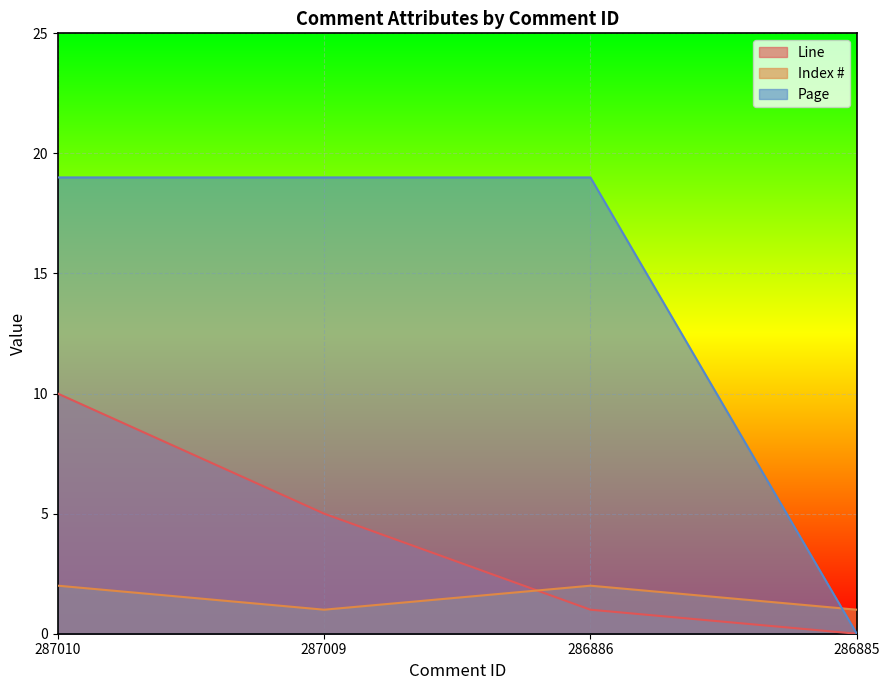

True or false: Page has a value of 27 at 286886.

False